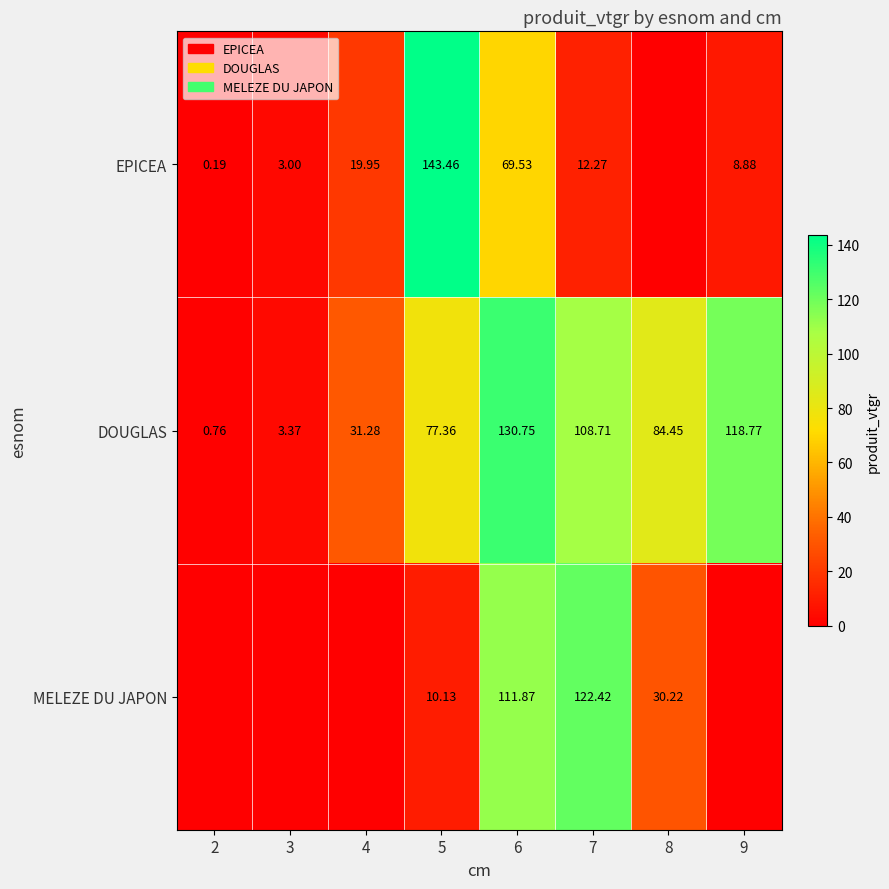

Where is EPICEA nearest to the value 71?

6